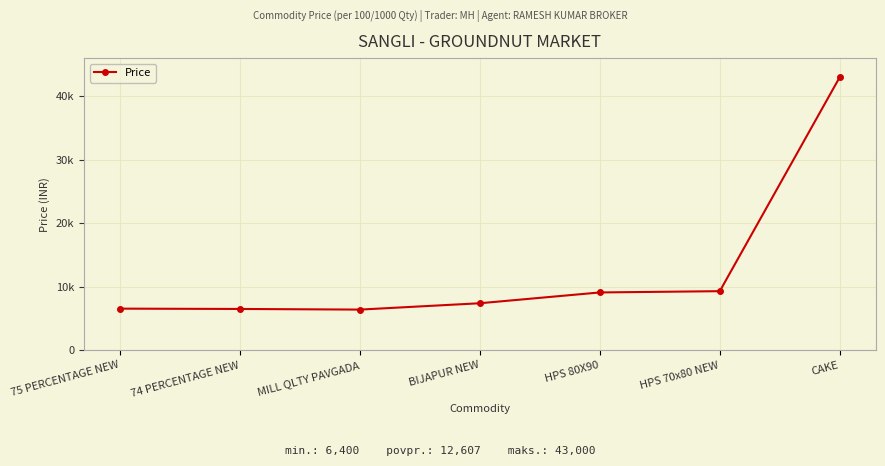

Which category has the highest value across all series?

CAKE